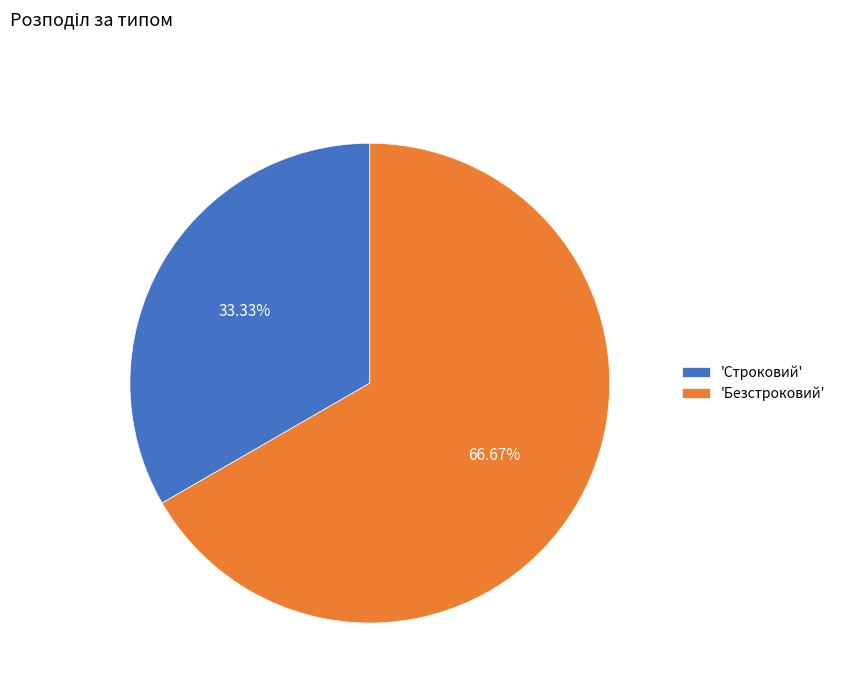

Which category has the biggest portion of the pie?

'Безстроковий'